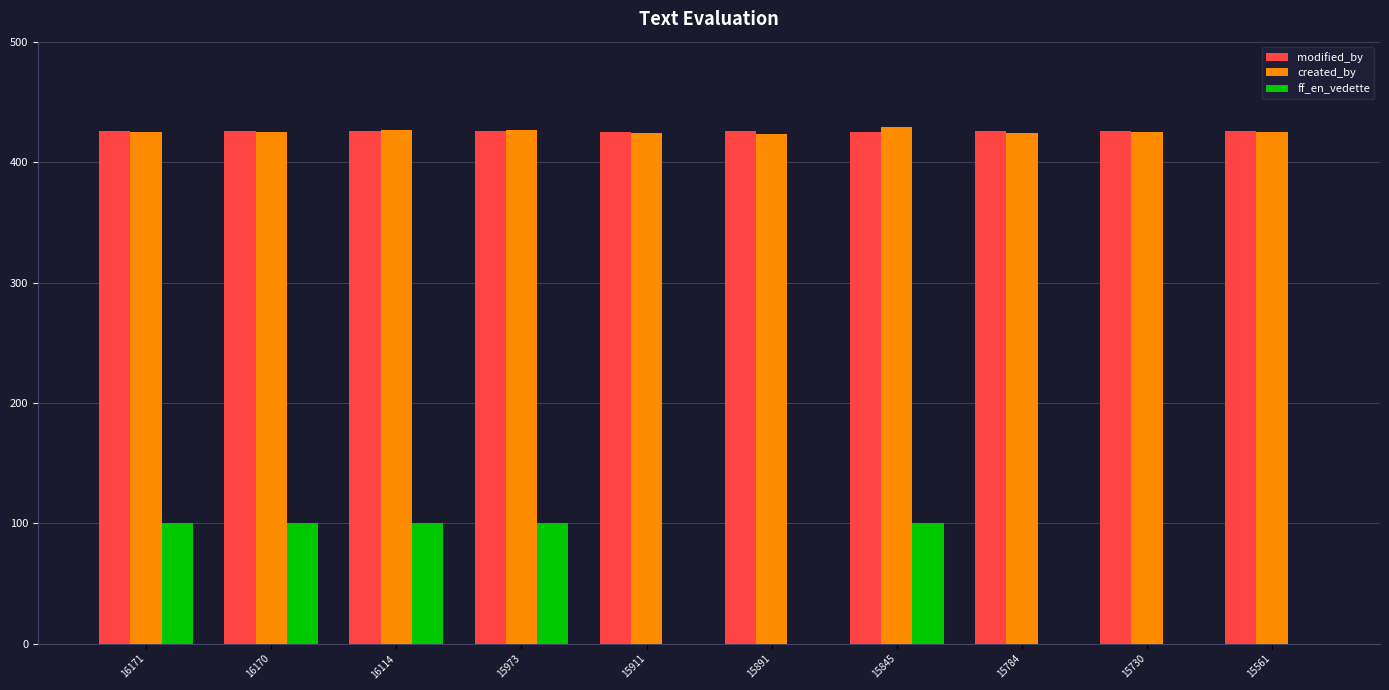

What is the spread (max minus min) of values at 15730?

426